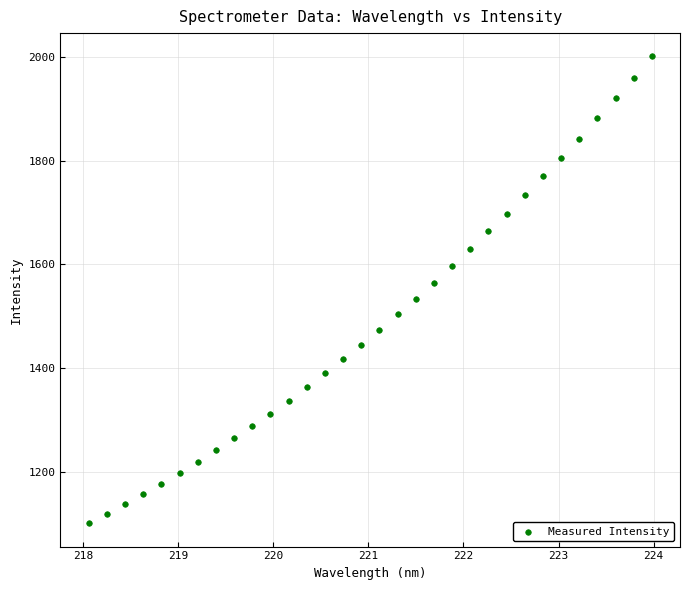

What is the range of Y values (max minus min)?

901.0